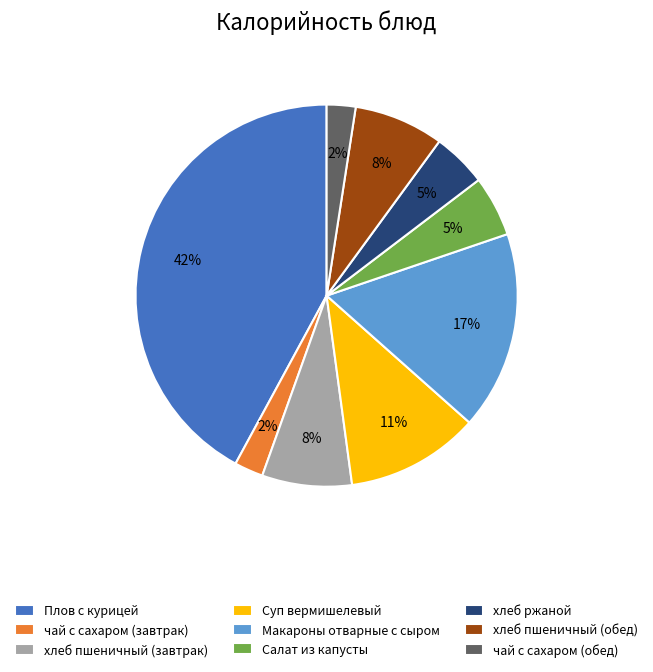

Is it true that Макароны отварные с сыром is 17% of the pie?

True